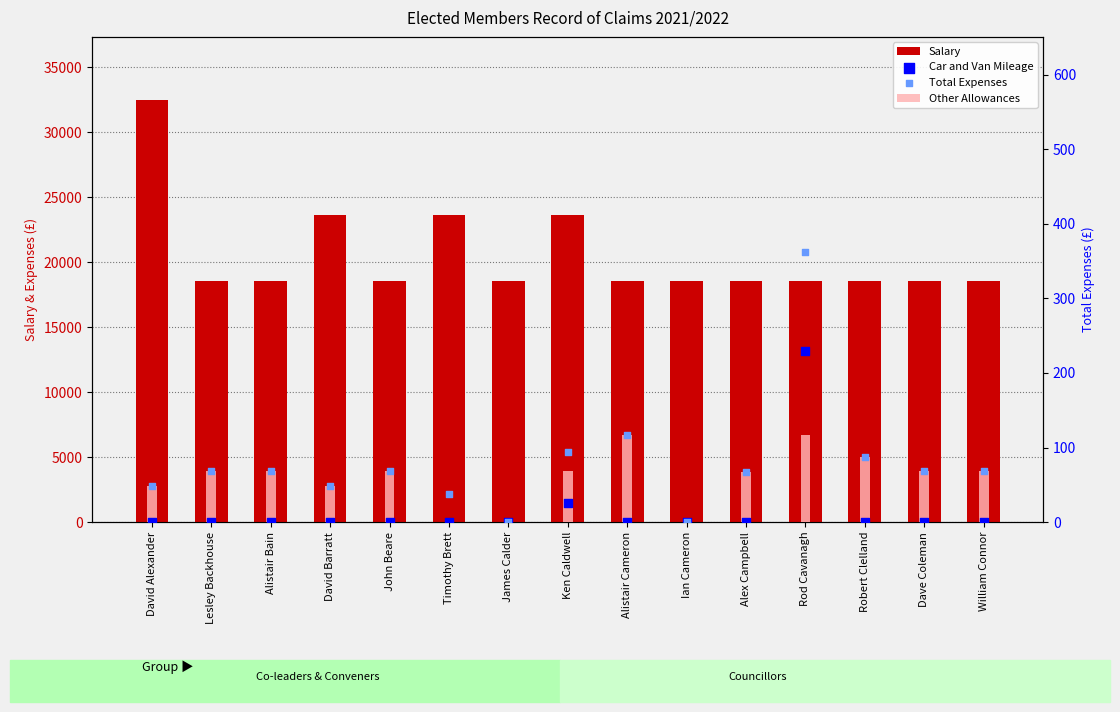

What is the total value across all series at Alex Campbell?

18692.3